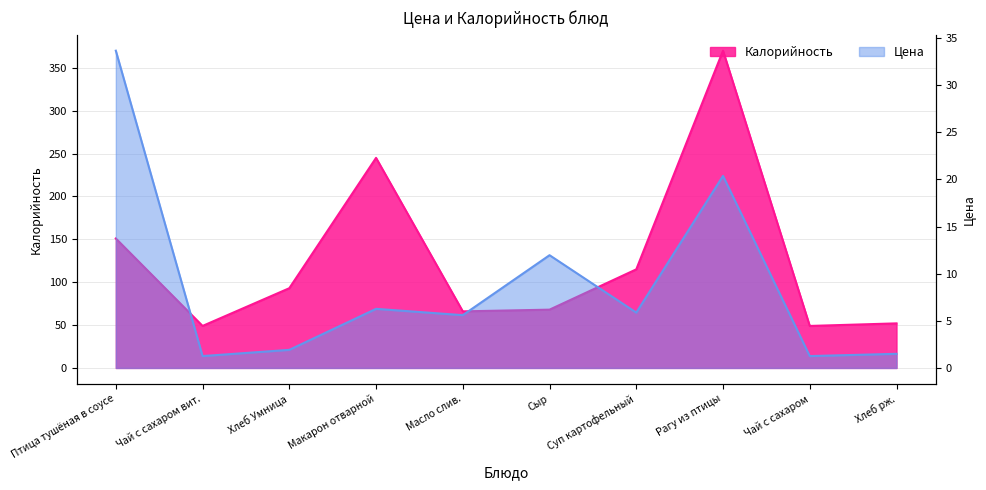

True or false: Калорийность and Цена cross at least once.

False